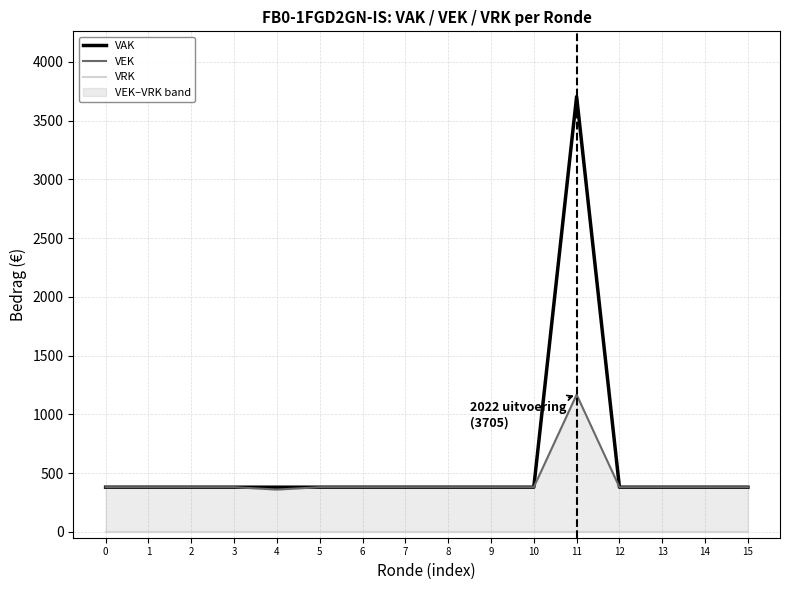

Rank the series by their maximum value, from lowest to highest.

VRK, VEK, VAK